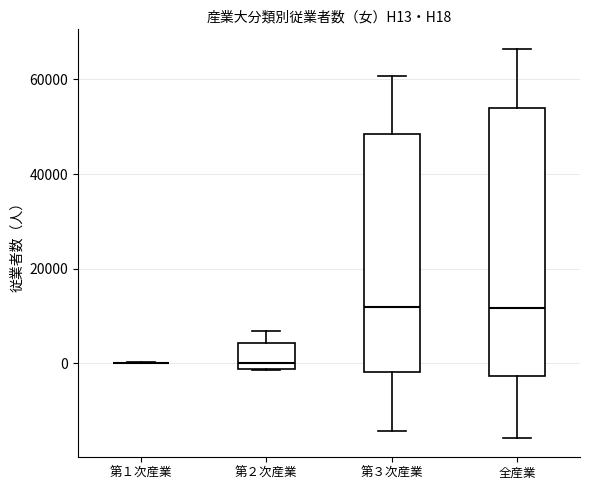

Reading left to right, read every box against the y-axis: the position of its median line, the range the box covers, and the ends of its whiskers. The values are not printed on the chart, so give them approximately, as read against the axis.

第１次産業: box collapsed to a line at 0, whiskers 0 to 0
第２次産業: median 0, box -2000 to 4000, whiskers -2000 to 6000
第３次産業: median 12000, box -2000 to 48000, whiskers -14000 to 60000
全産業: median 12000, box -2000 to 54000, whiskers -16000 to 66000